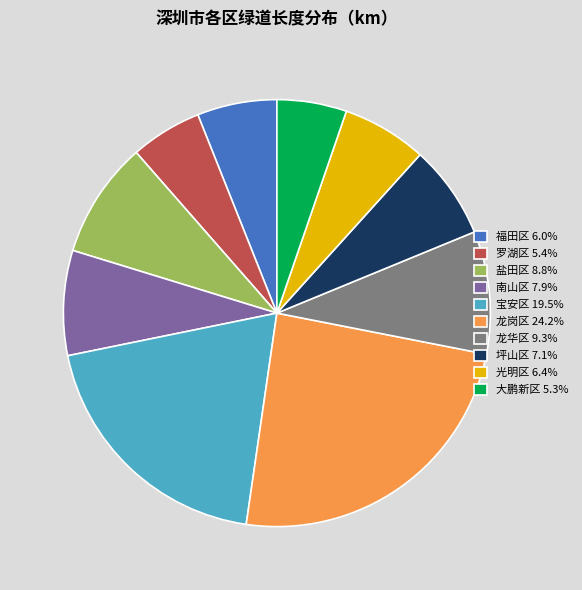

How many segments does this pie chart have?

10